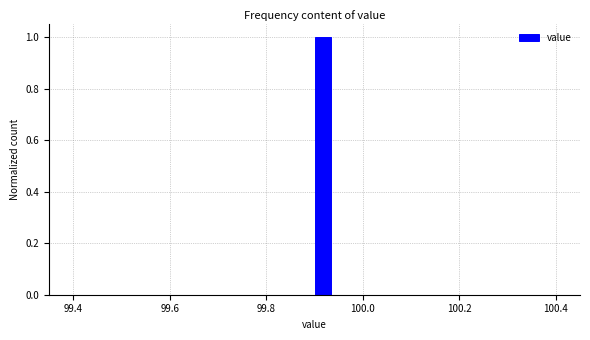

Read against the x-axis, roughly where is the centre of the tallest bar?

99.92